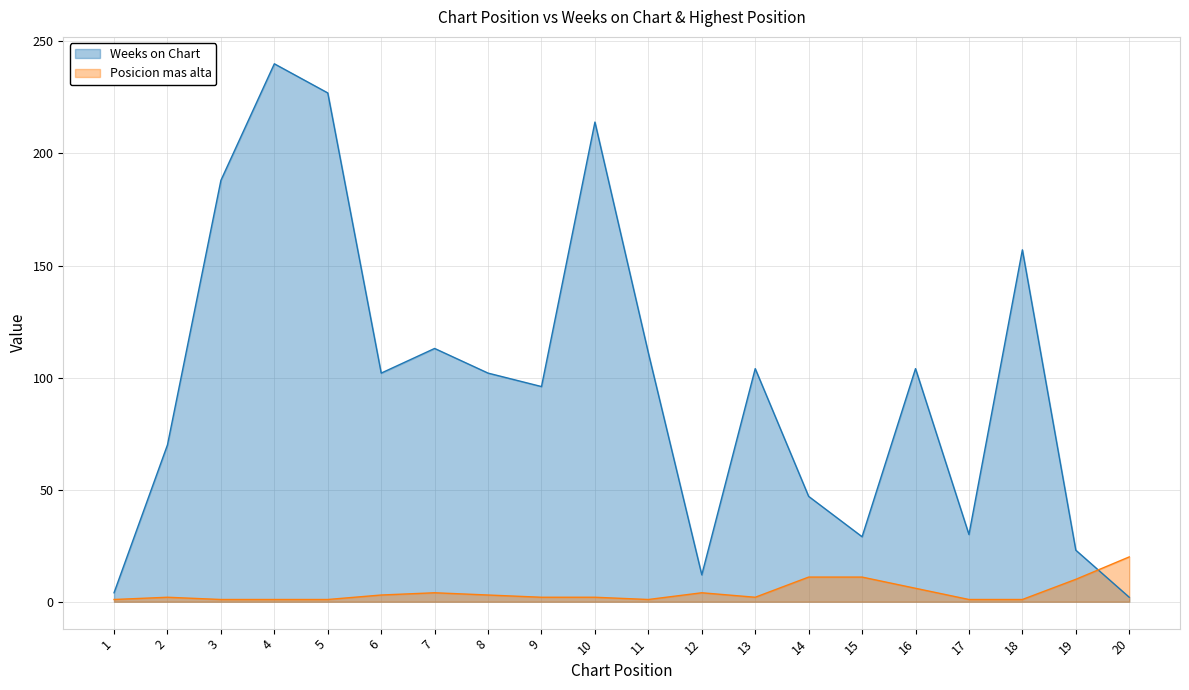

Between 1 and 4, which series saw the biggest shift?

Weeks on Chart